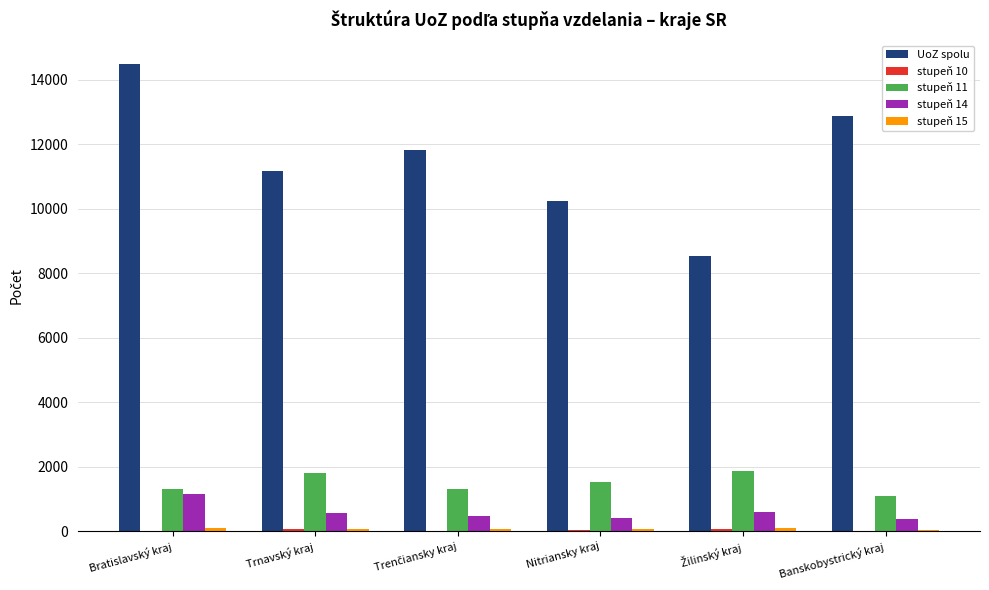

The value of stupeň 11 at Nitriansky kraj is 1523. True or false?

True